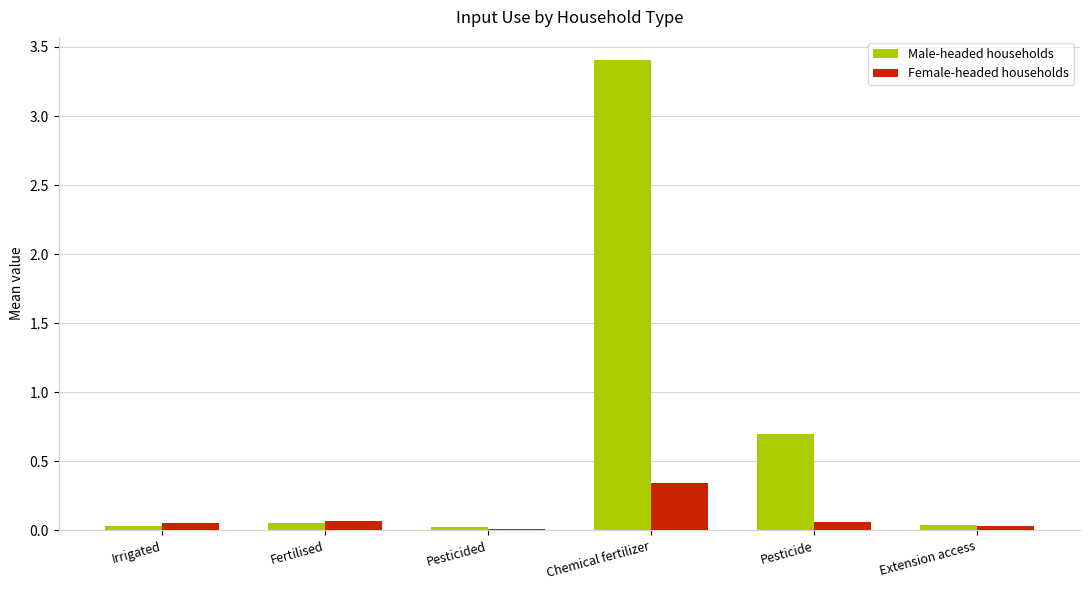

Is the value of Male-headed households at Chemical fertilizer greater than the value of Female-headed households at Irrigated?

Yes